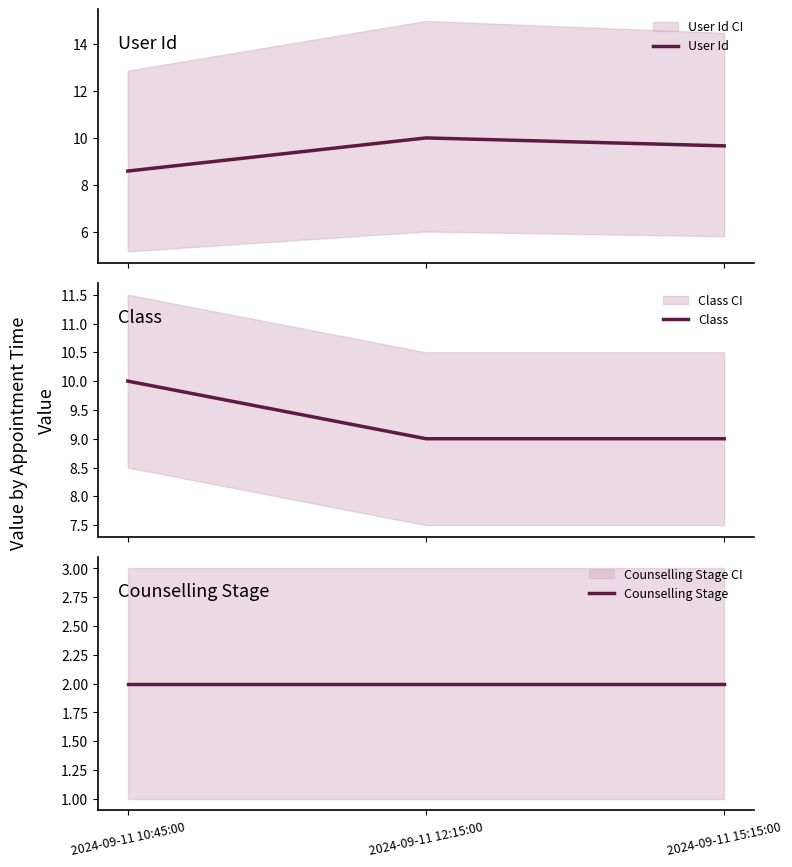

What is the minimum value for Counselling Stage?

2.0